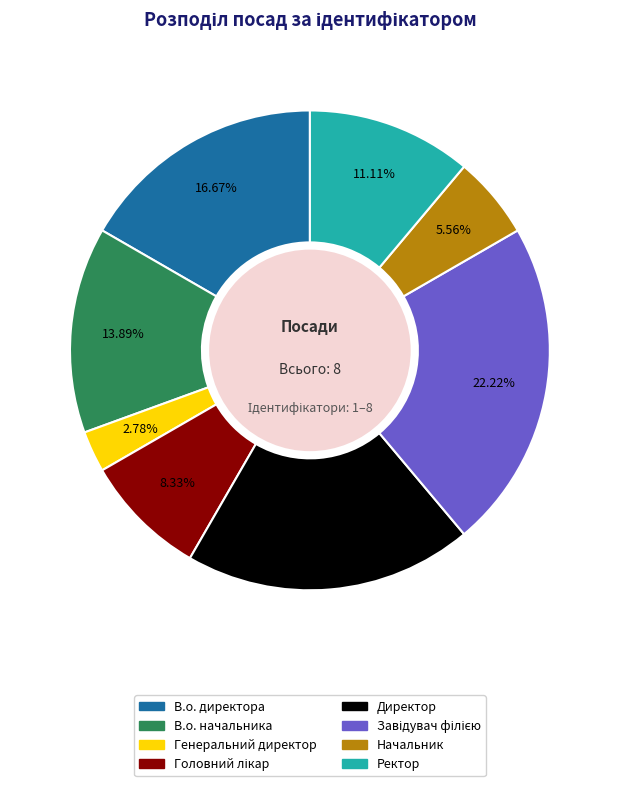

What is the smallest slice in the pie chart?

Генеральний директор